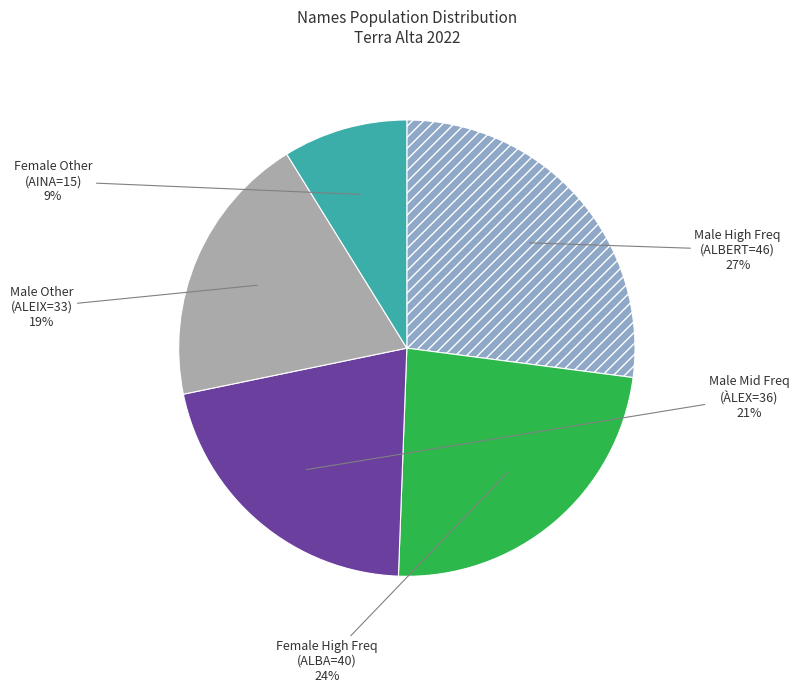

To the nearest percent, what is the difference between the largest and smallest slice percentages?

18%